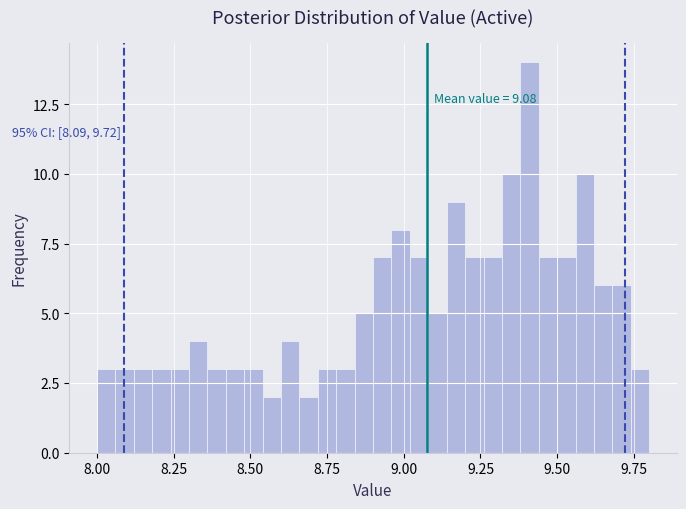

Around what value on the x-axis is the tallest bar? Give the approximate position of its centre, as read against the axis.

9.40